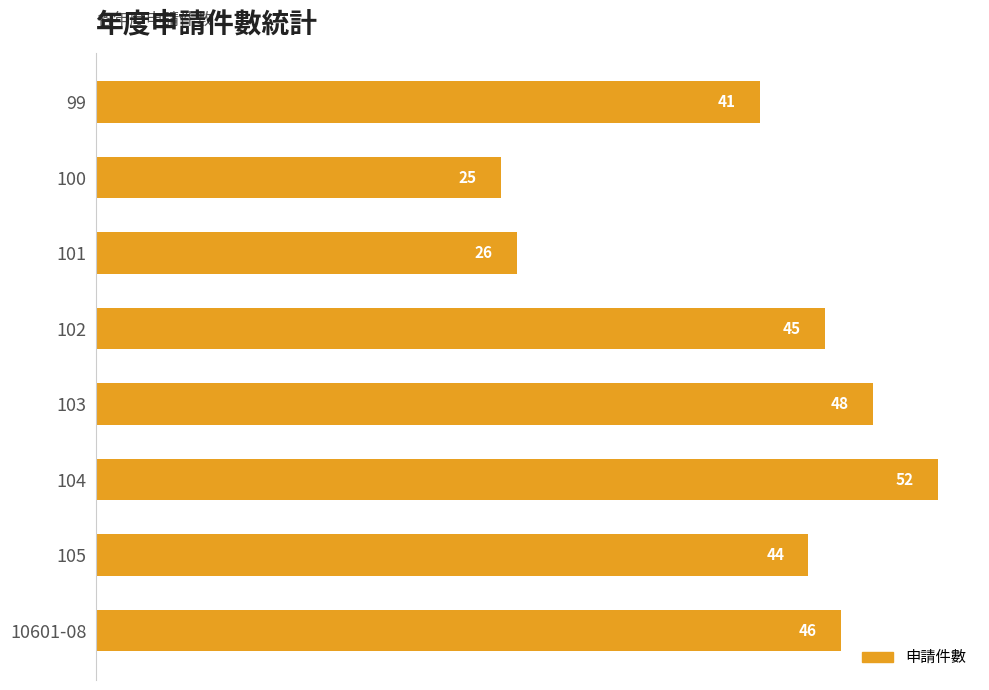

How many bars are there in total?

8